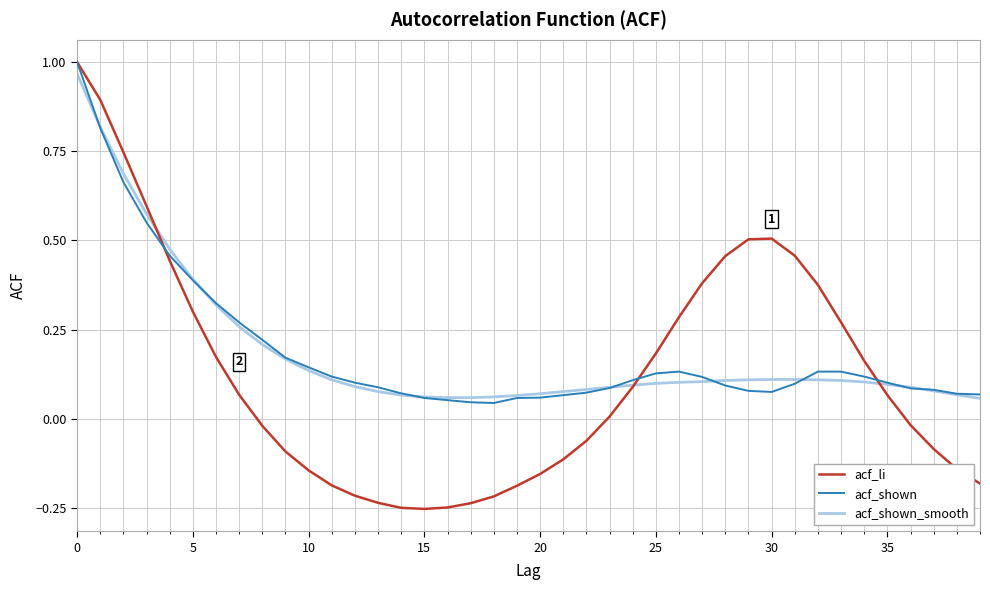

Which series has the widest spread of values?

acf_li